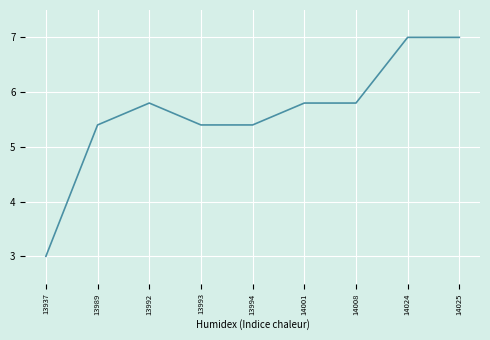

What is the difference between the maximum and minimum values?

4.0